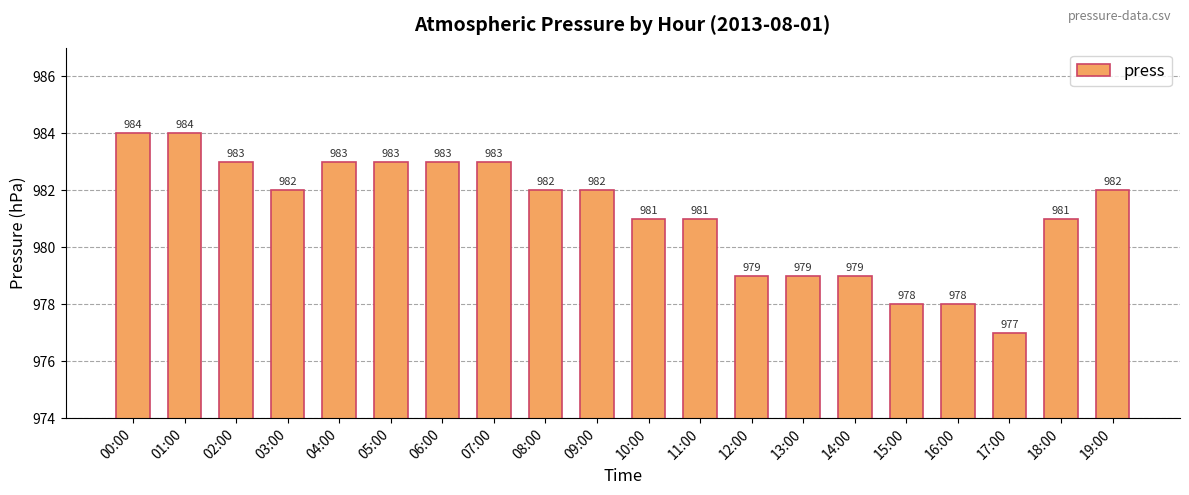

What is the smallest value displayed?

977